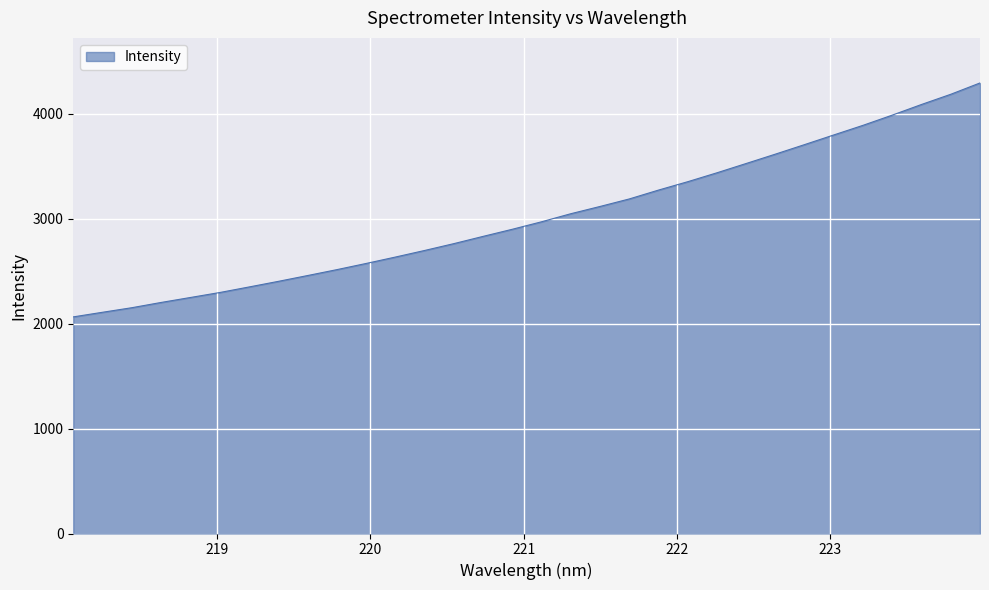

What is the difference between the maximum and second lowest values?

2185.0